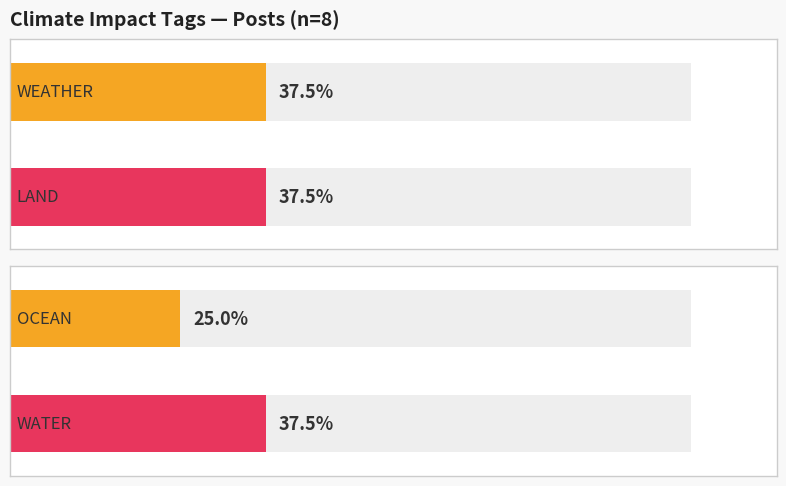

Reading right to left, list all the values displayed in this chart.

WEATHER: AB6FD98D=0	6C529241=0	54188A37=0	F50E0BE4=1	5C01B3D0=1	A557BDEF=0	0A44FDEF=1	87E3B15A=0
OCEAN: AB6FD98D=0	6C529241=0	54188A37=1	F50E0BE4=0	5C01B3D0=1	A557BDEF=0	0A44FDEF=0	87E3B15A=0
LAND: AB6FD98D=0	6C529241=0	54188A37=1	F50E0BE4=1	5C01B3D0=1	A557BDEF=0	0A44FDEF=0	87E3B15A=0
WATER: AB6FD98D=0	6C529241=0	54188A37=1	F50E0BE4=1	5C01B3D0=1	A557BDEF=0	0A44FDEF=0	87E3B15A=0